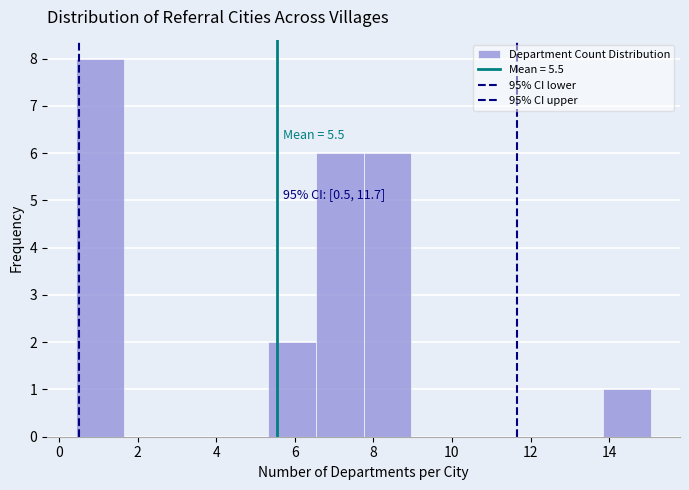

Over which range of the x-axis is the bar tallest?

0.4 to 1.6